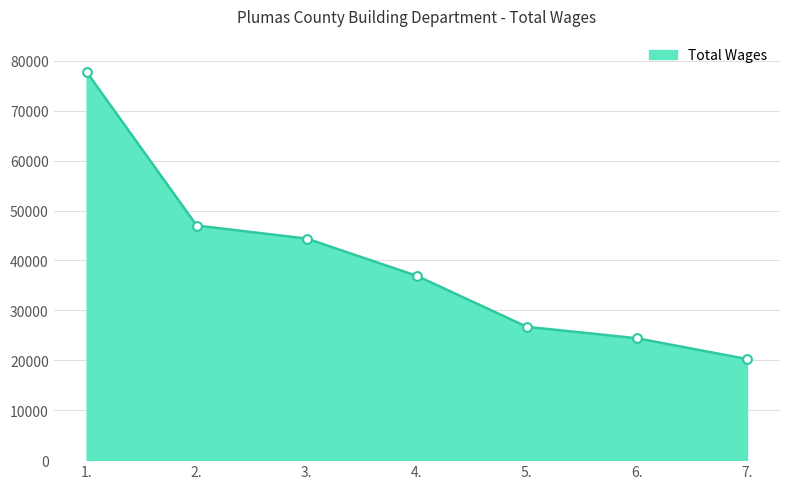

Which has a higher value, 2. or 1.?

1.